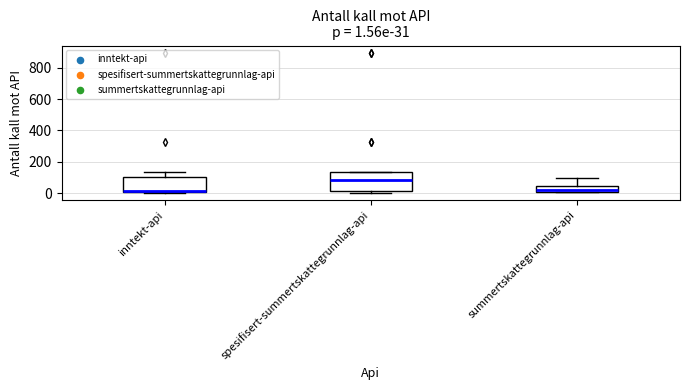

Comparing the boxes themselves (not the whiskers), which one is the tallest?

spesifisert-summertskattegrunnlag-api